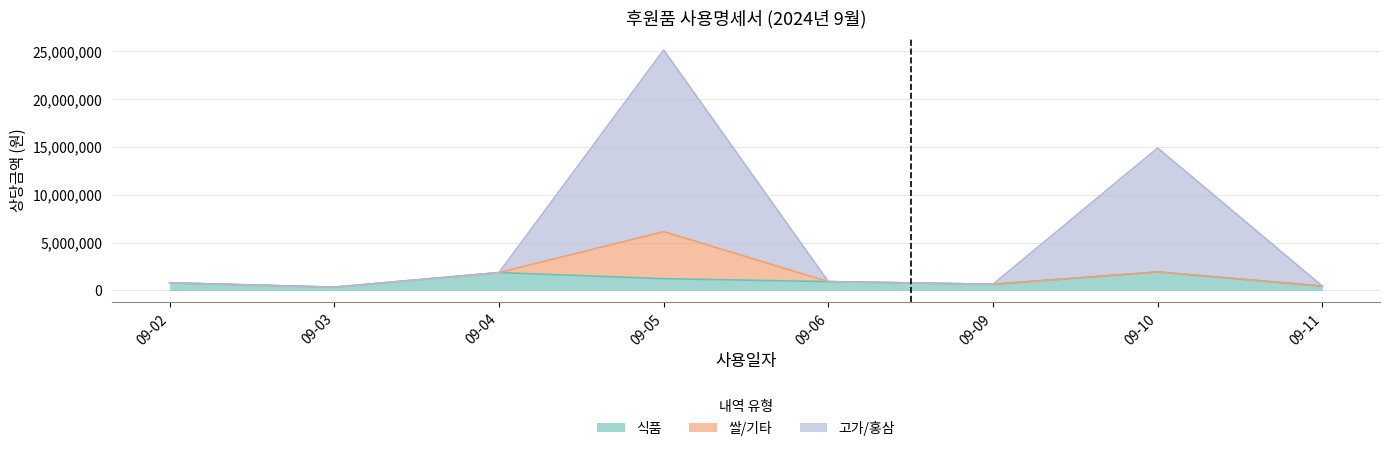

At which label does 고가/홍삼 reach its minimum?

09-02